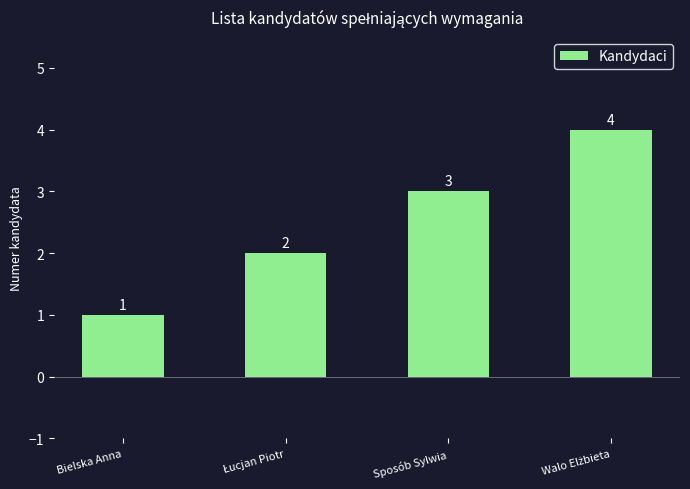

Which label corresponds to the smallest value in the chart?

Bielska Anna